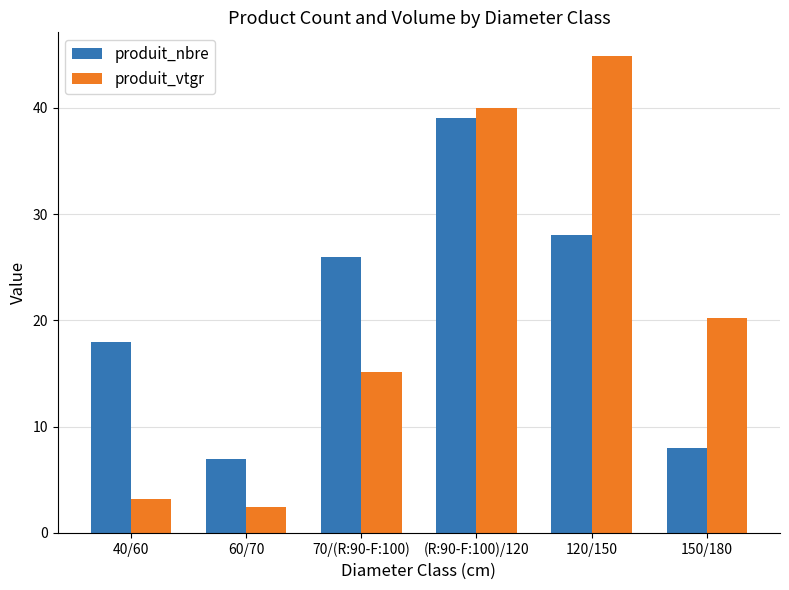

Which series changed the most between 40/60 and 150/180?

produit_vtgr